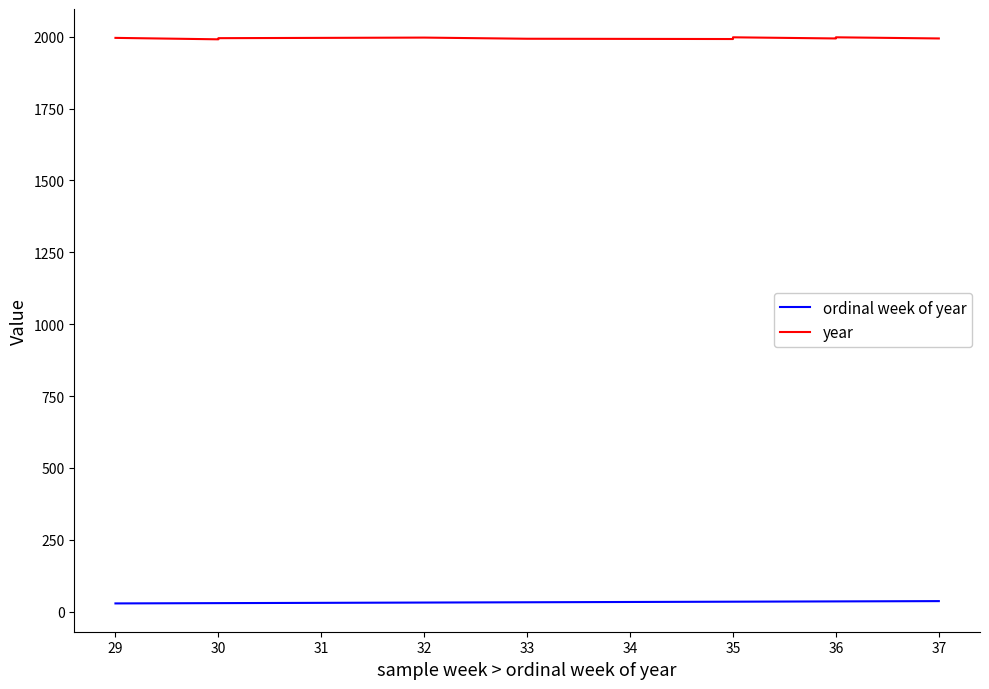

Is it true that year equals 2769 at 33?

False